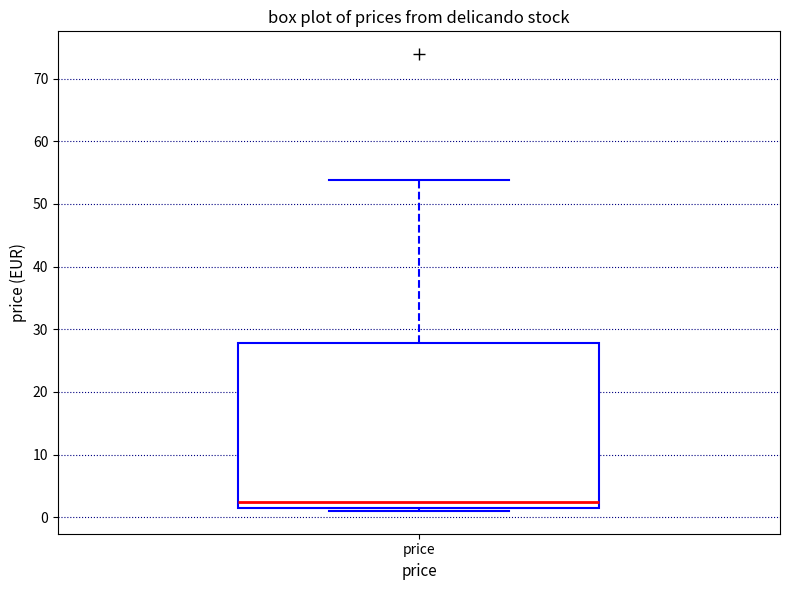

Read this box plot against the y-axis: the position of the median line, the range covered by the box, and the ends of both whiskers. The values are not printed on the chart, so give them approximately, as read against the axis.

median 2, box 1 to 28, whiskers 1 (just below the box's lower edge) to 54